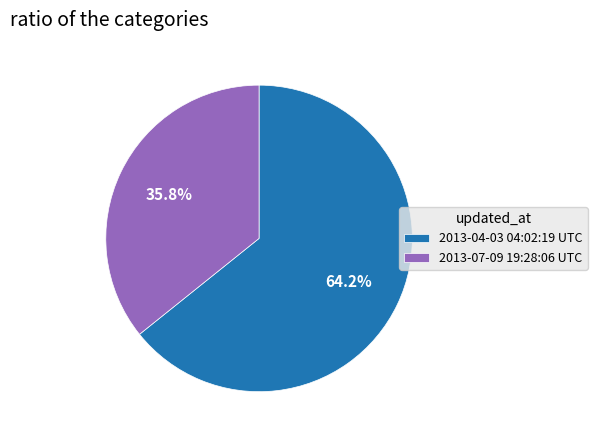

Does 2013-07-09 19:28:06 UTC represent more than half of the total?

No